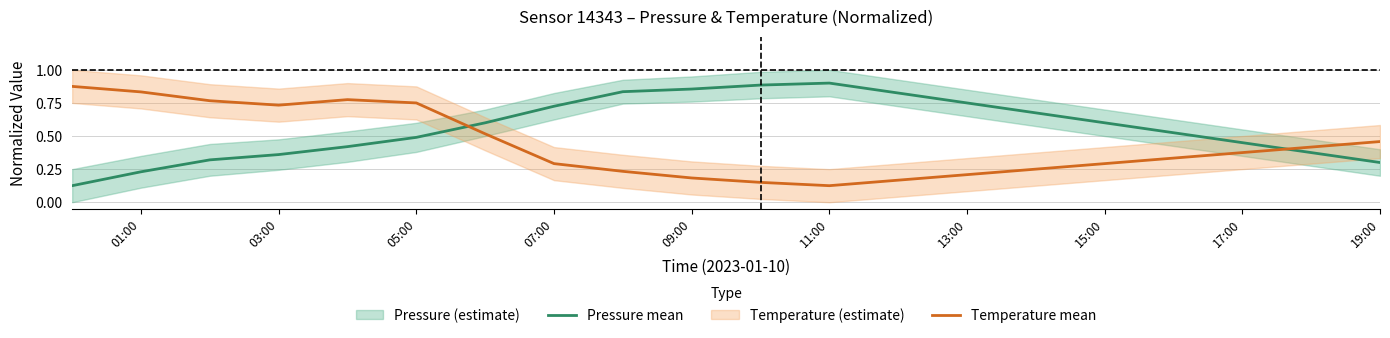

Which series has the largest total across all categories?

Pressure mean